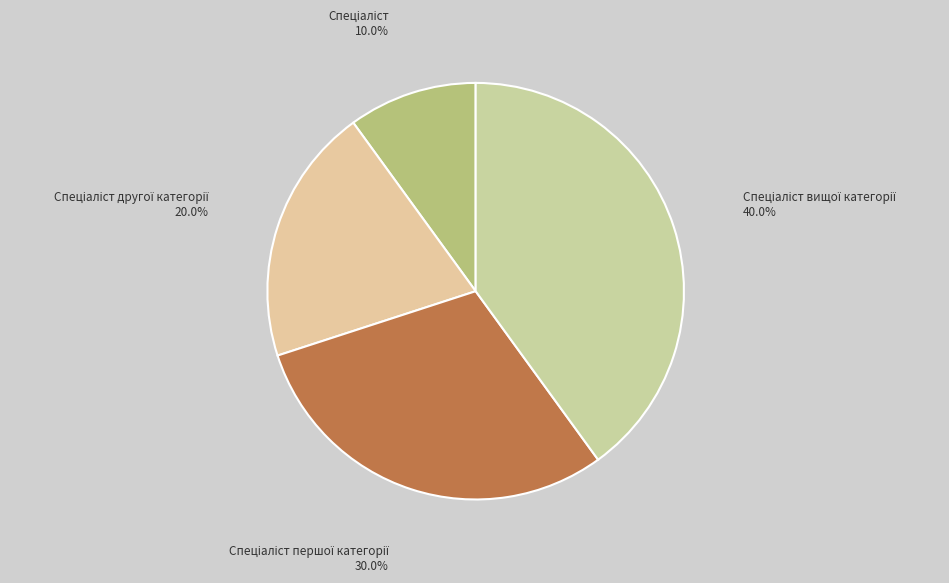

Count the number of slices in the pie.

4